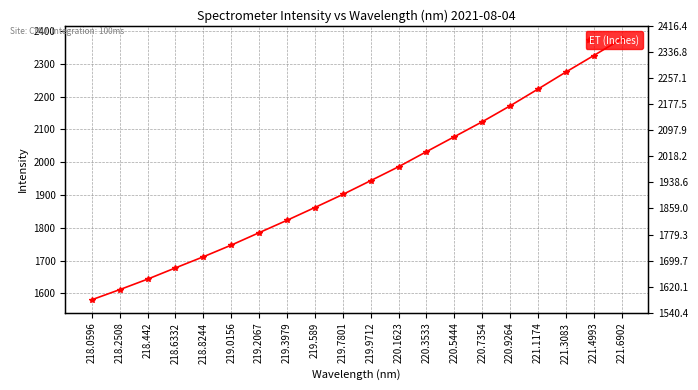

What is the sum of the values at 220.1623 and 219.2067?

3771.2